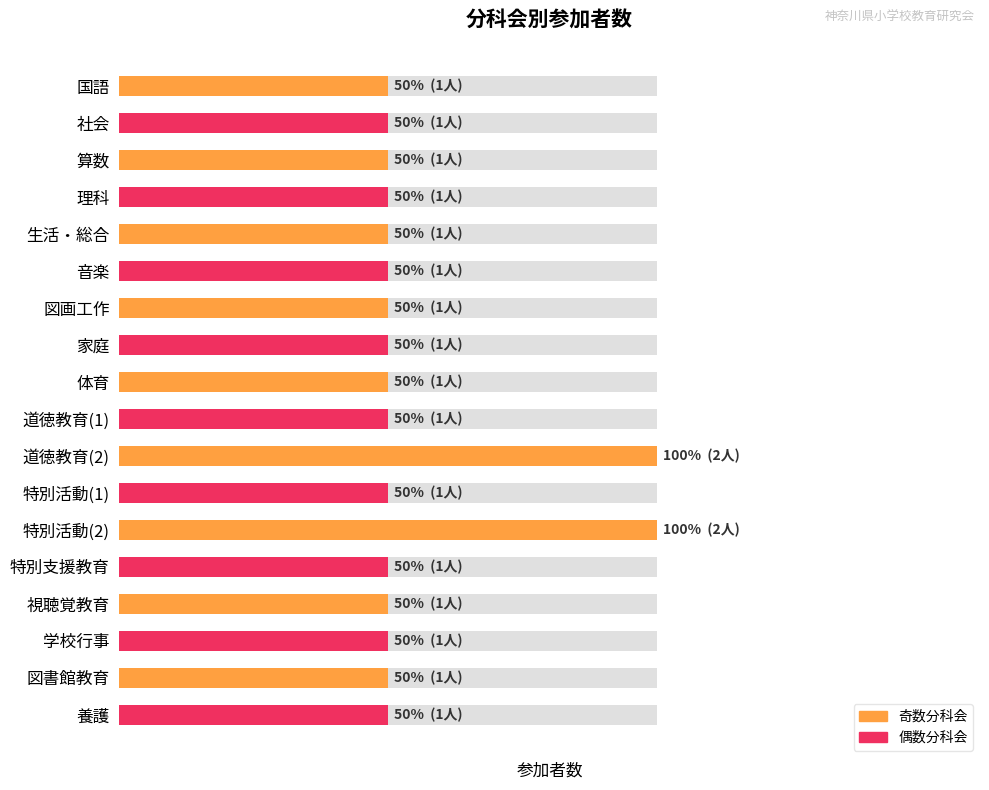

Does the chart contain stacked bars?

No